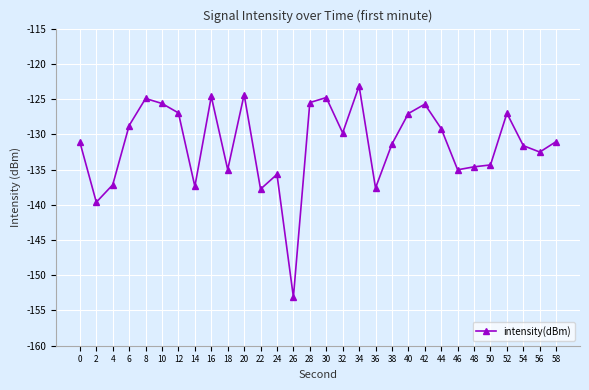

Where is the first local maximum?

8